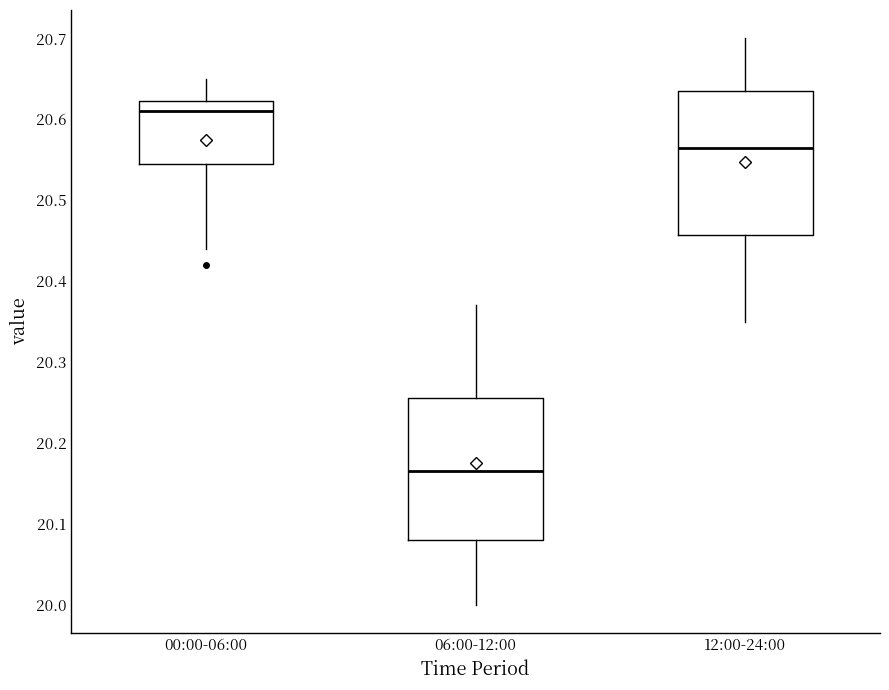

Reading left to right, read every box against the y-axis: the position of its median line, the range the box covers, and the ends of its whiskers. The values are not printed on the chart, so give them approximately, as read against the axis.

00:00-06:00: median 20.61, box 20.55 to 20.62, whiskers 20.44 to 20.65
06:00-12:00: median 20.17, box 20.08 to 20.26, whiskers 20.00 to 20.37
12:00-24:00: median 20.57, box 20.46 to 20.64, whiskers 20.35 to 20.70